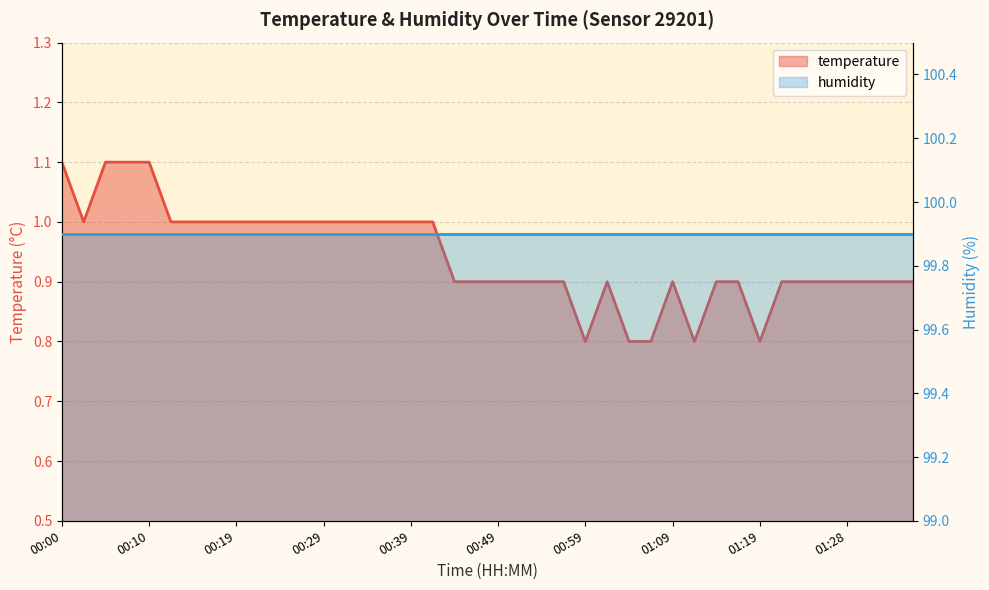

Does the chart display data point markers on the line(s)?

No